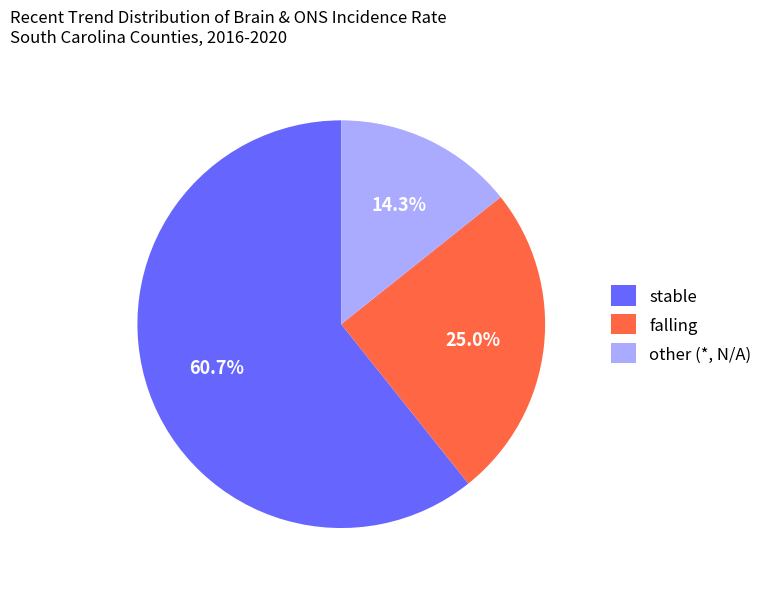

What is the ratio of the value at stable to the value at other?

4.2